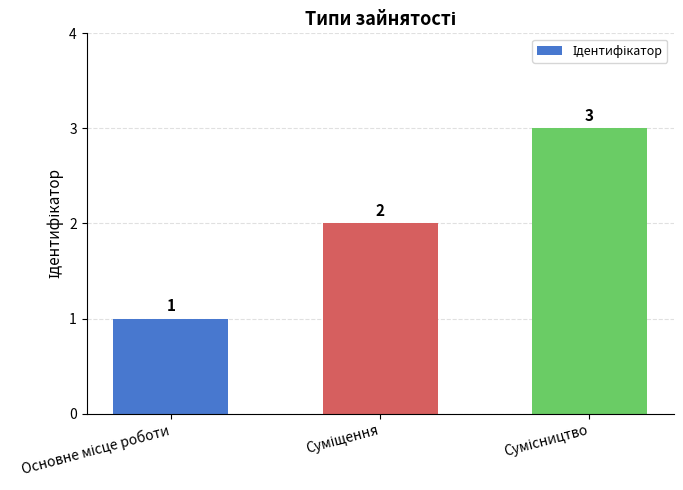

How many values are between 1 and 3?

3